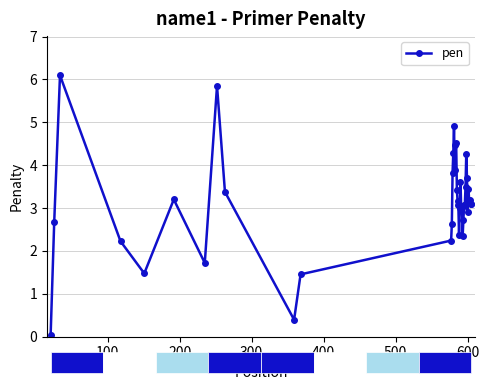

What is the value of the 13th point from the left?

2.6